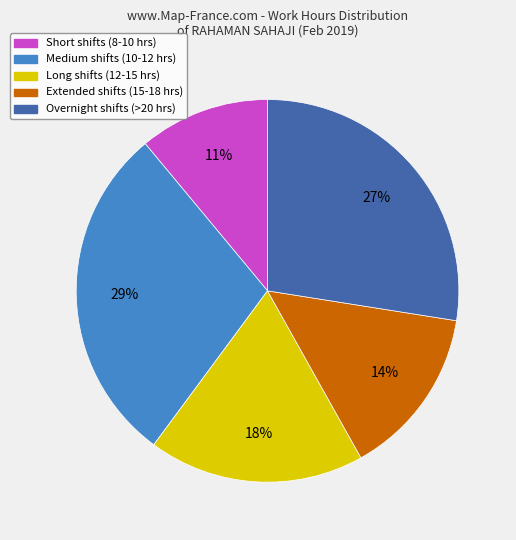

Is it true that Overnight shifts (>20 hrs) is 35% of the pie?

False